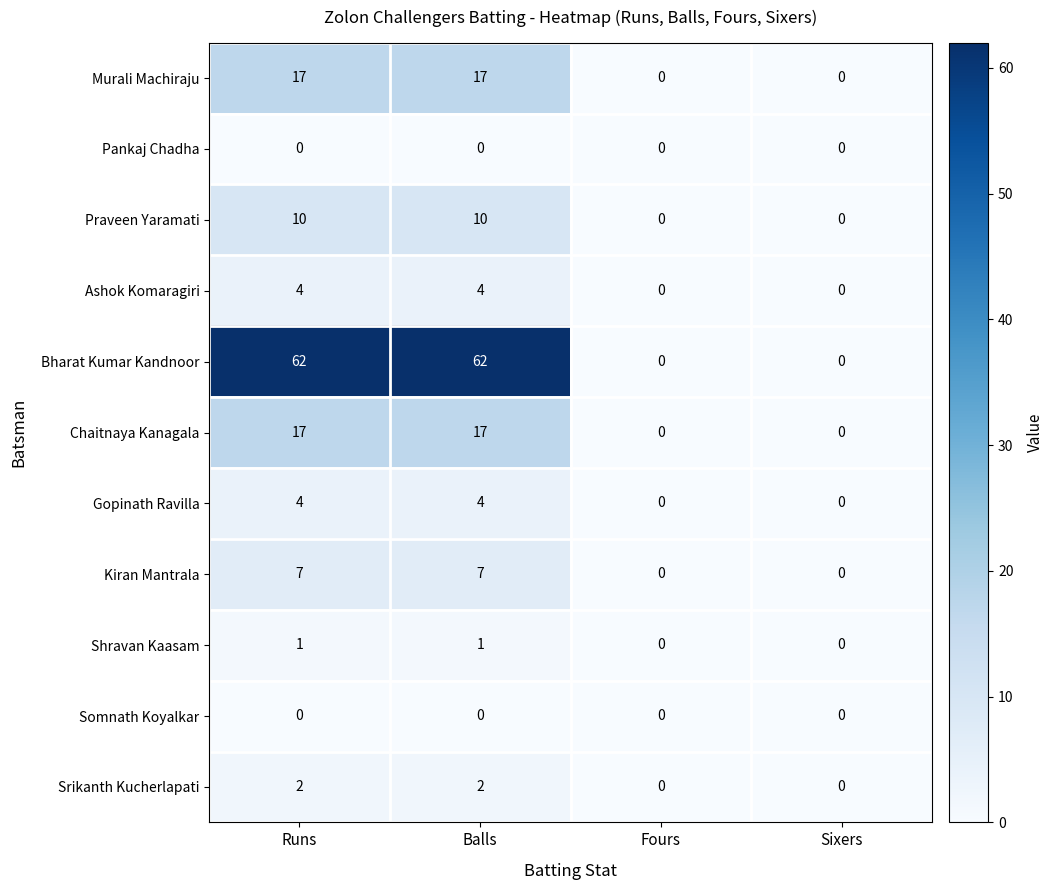

What is the difference between the Gopinath Ravilla values at Runs and Fours?

4